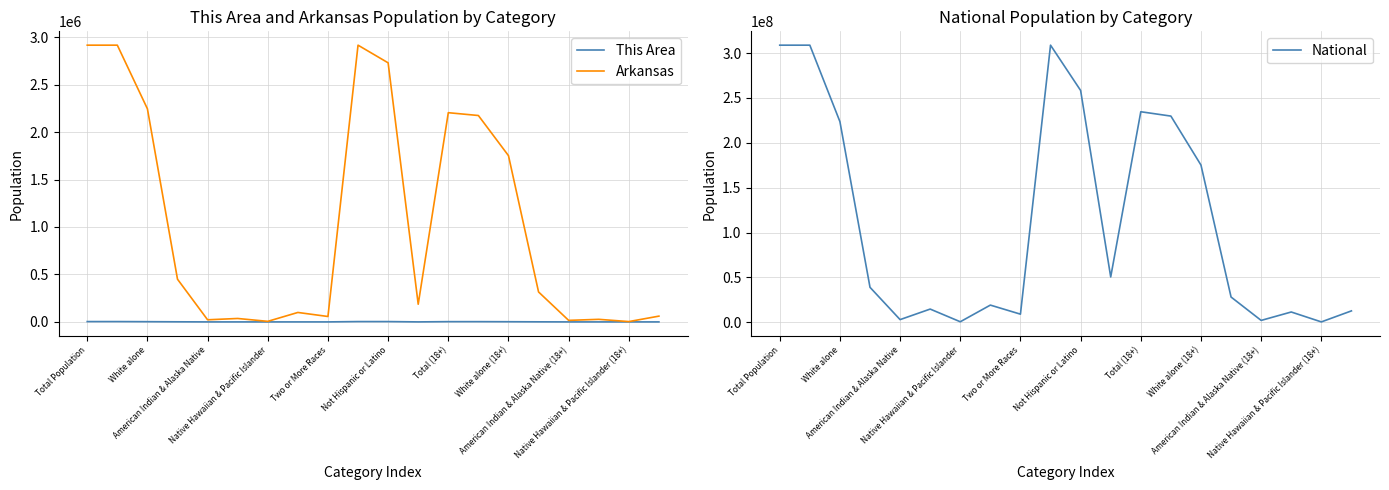

What are all the series names shown in the legend?

This Area, Arkansas, National